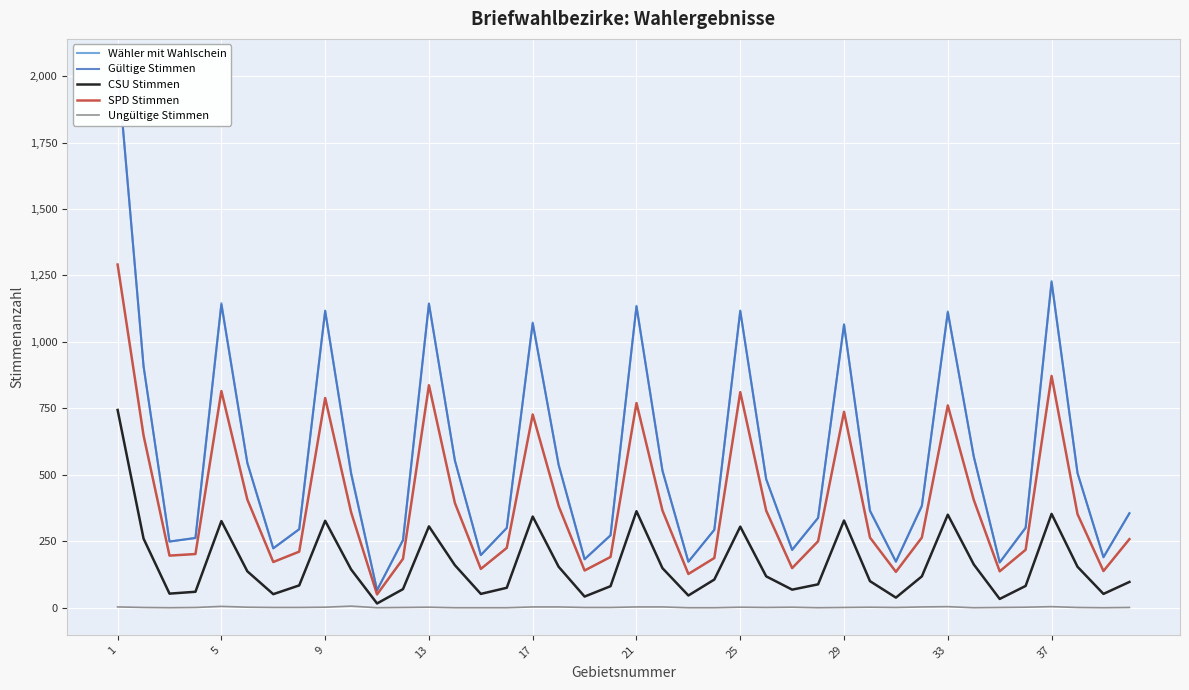

True or false: SPD Stimmen and Ungültige Stimmen intersect in this chart.

False